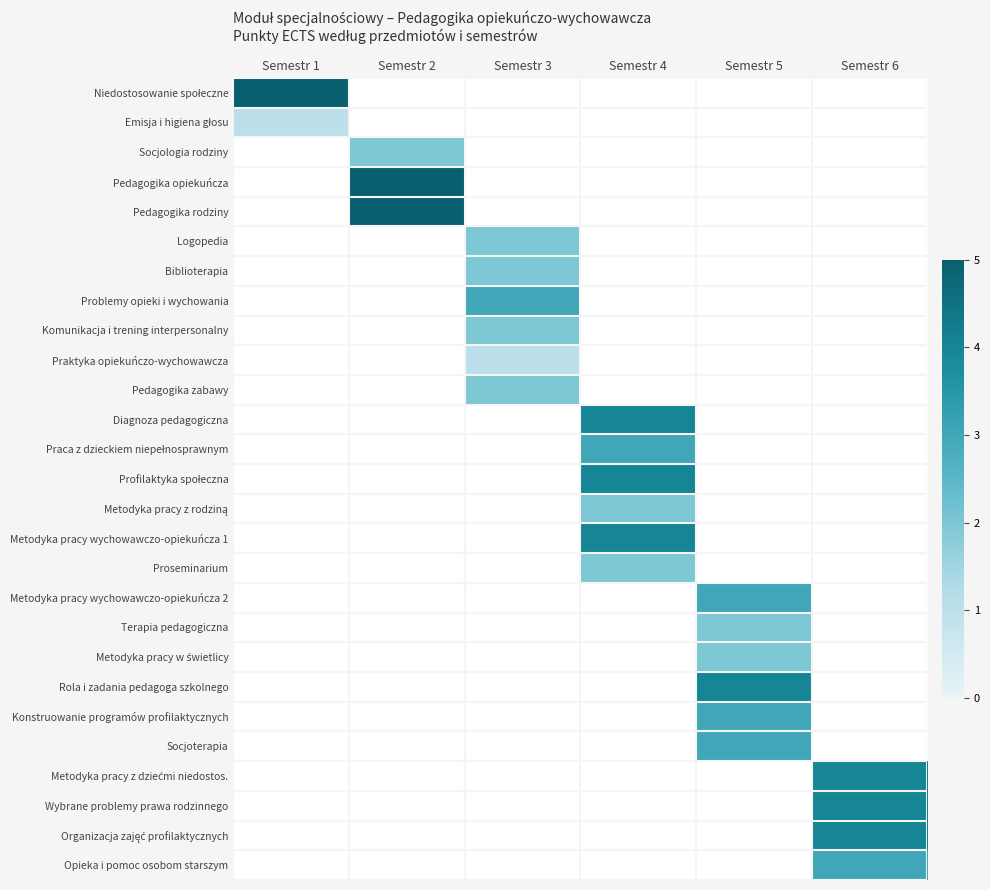

Which series has the widest spread of values?

Niedostosowanie społeczne